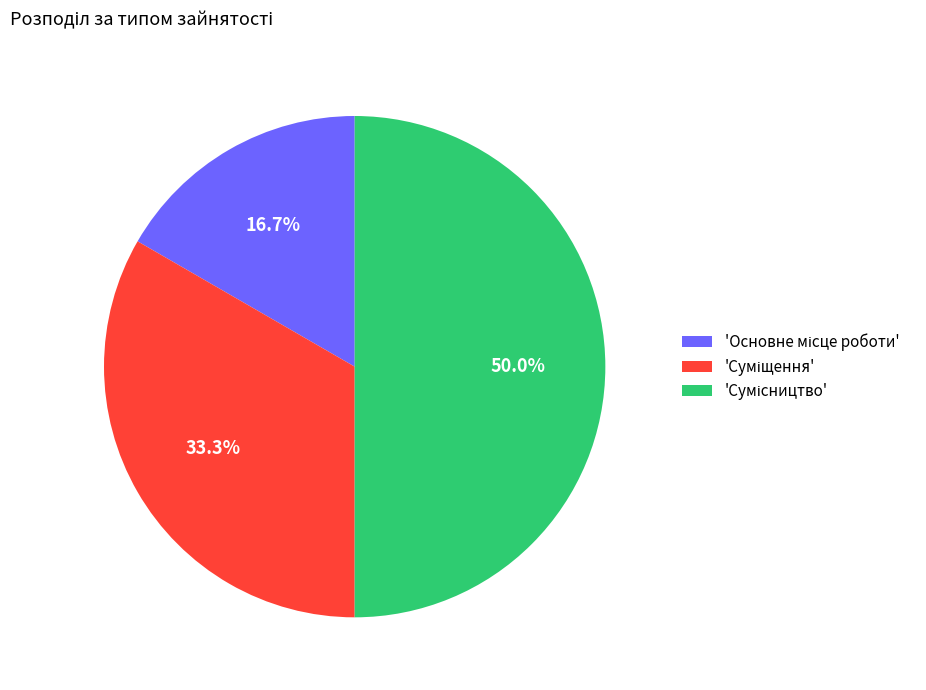

To the nearest percent, what is the average slice percentage?

33%